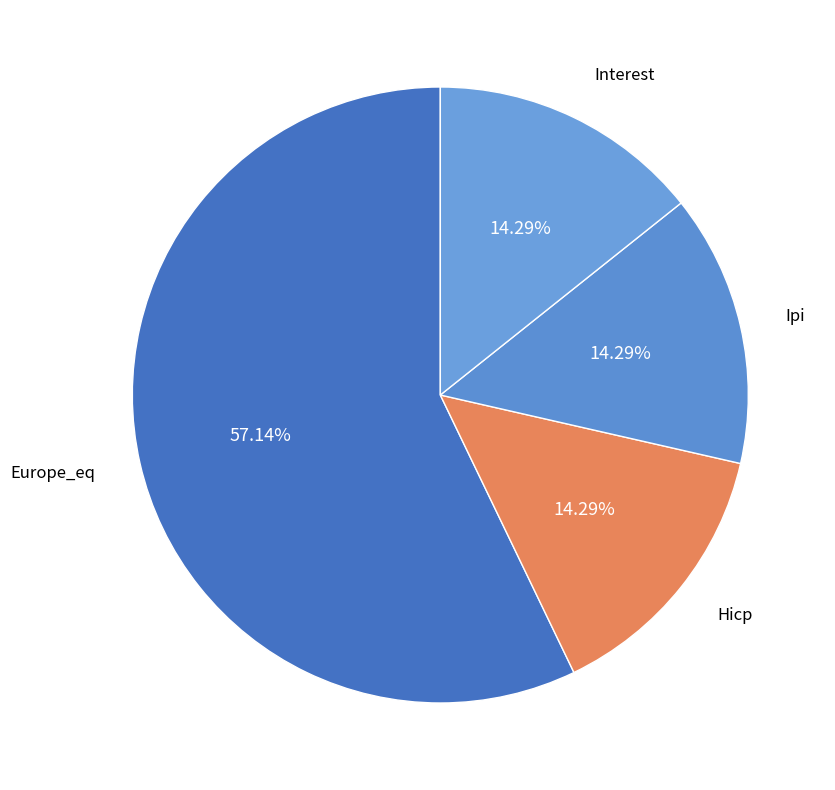

How many slices are in this pie chart?

4